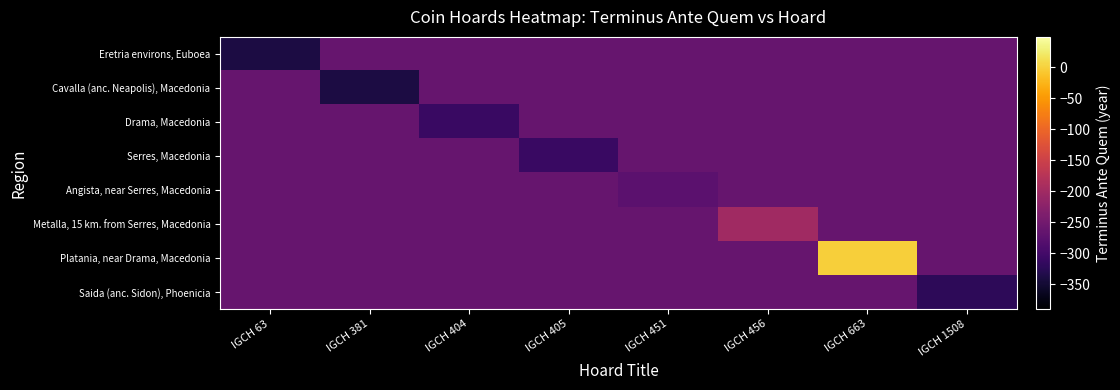

Which series has the widest spread of values?

Platania, near Drama, Macedonia